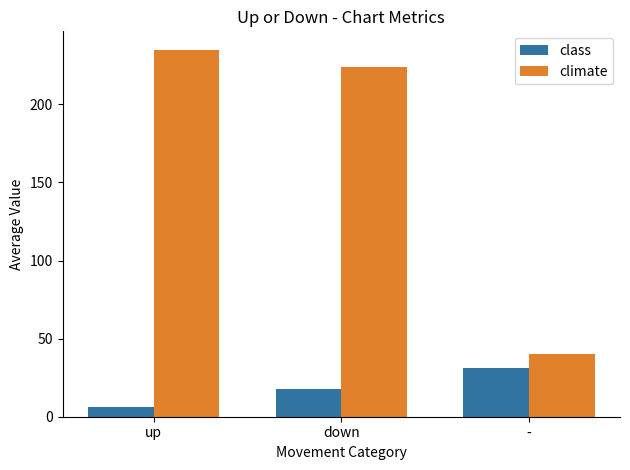

At how many categories does at least one series exceed 221?

2